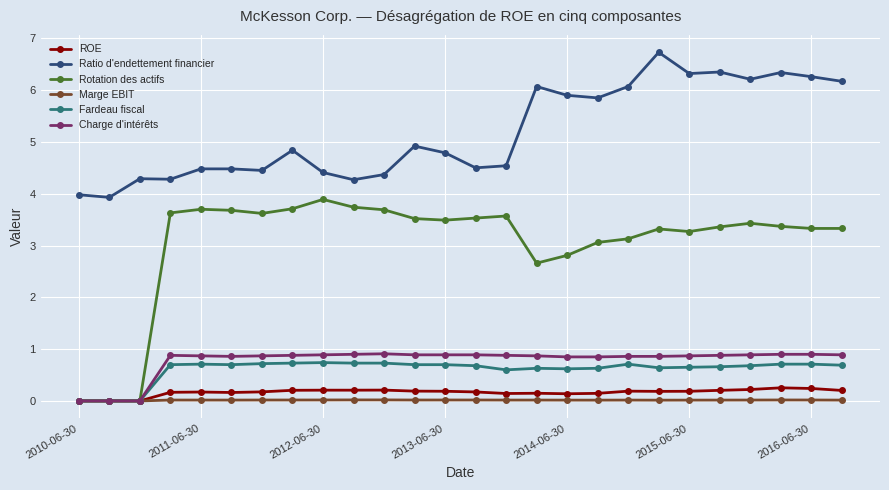

Which series has the largest range (max minus min)?

Rotation des actifs